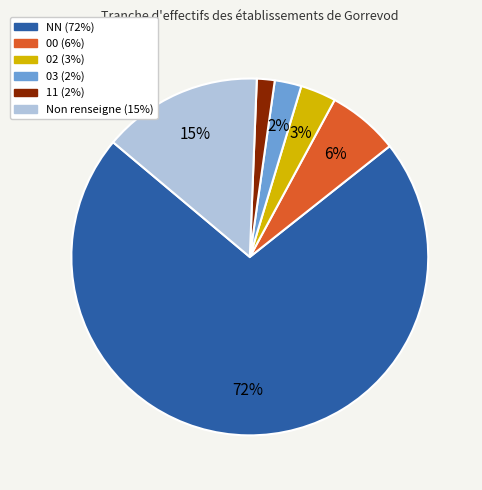

To the nearest percent, what is the difference between the largest and smallest slice percentages?

70%